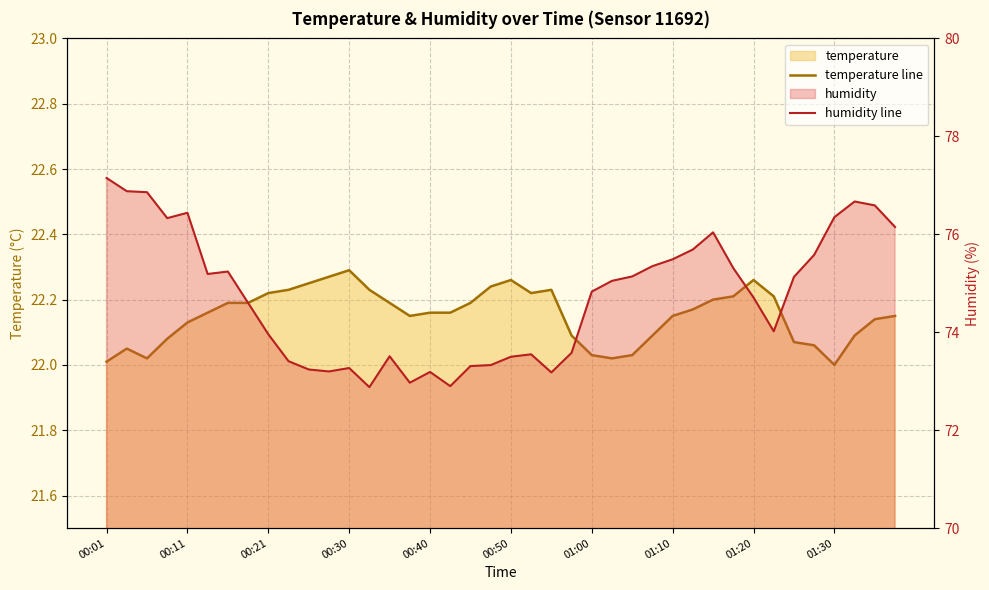

Is it true that humidity line equals 74.8 at 24?

True